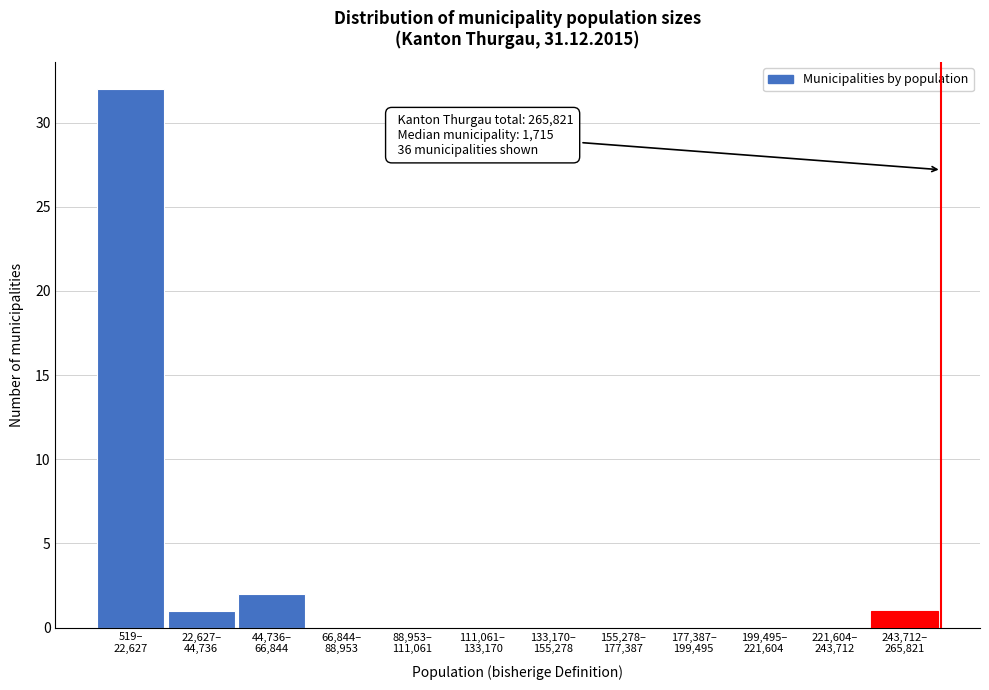

What is the sum of all values?

36